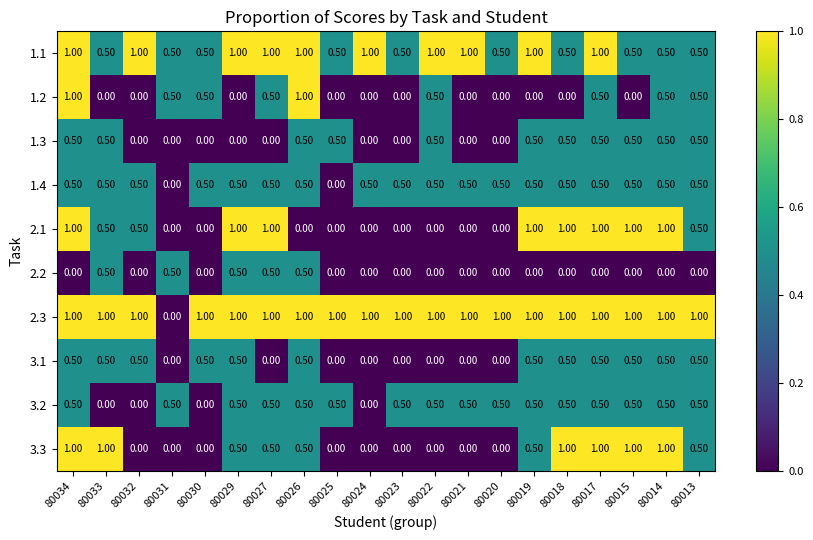

Which series changed the most between 80033 and 80025?

3.3